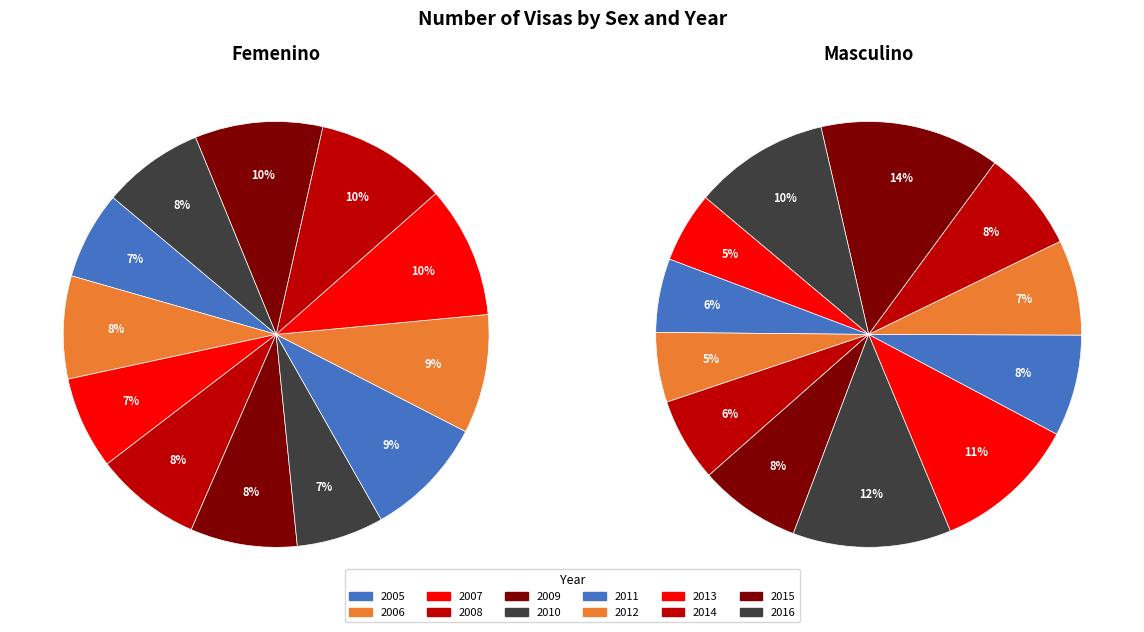

True or false: 2012 accounts for 17% of the total.

False